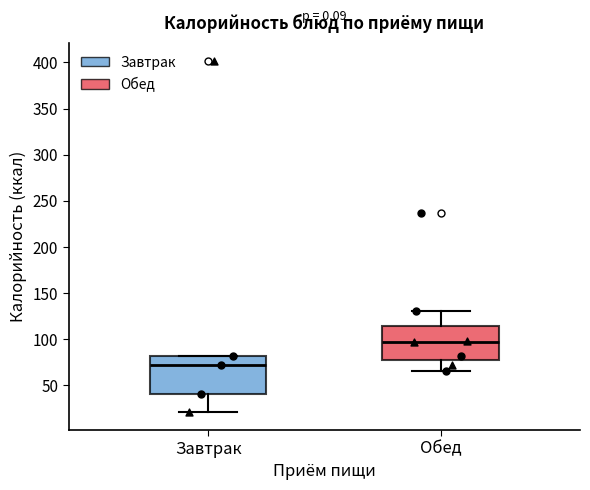

Reading left to right, read every box against the y-axis: the position of its median line, the range the box covers, and the ends of its whiskers. The values are not printed on the chart, so give them approximately, as read against the axis.

Завтрак: median 70, box 40 to 80, whiskers 20 to 80
Обед: median 95, box 75 to 115, whiskers 65 to 130